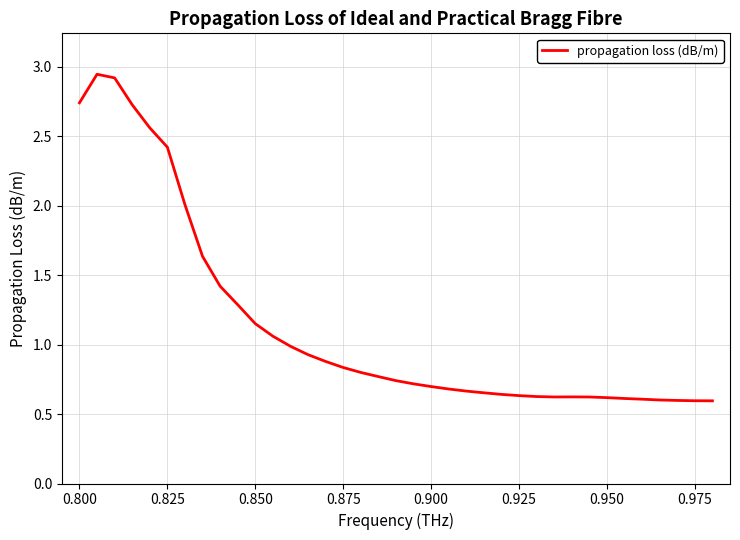

What is the difference between the maximum and minimum values?

2.4